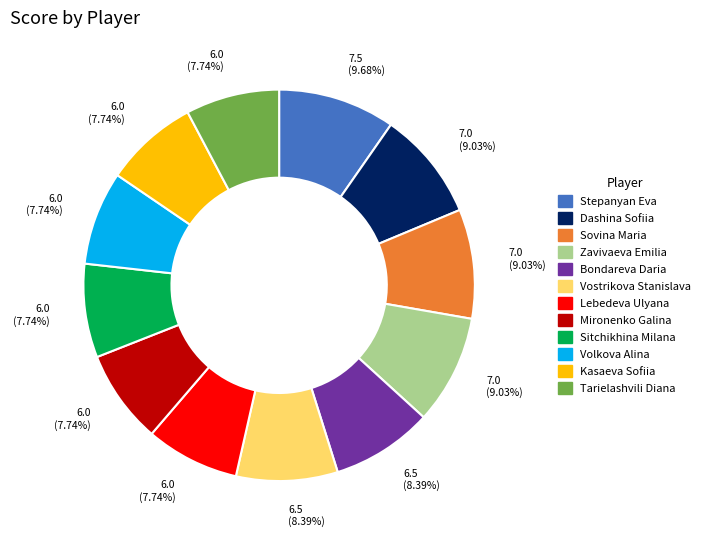

Does Mironenko Galina represent more than half of the total?

No